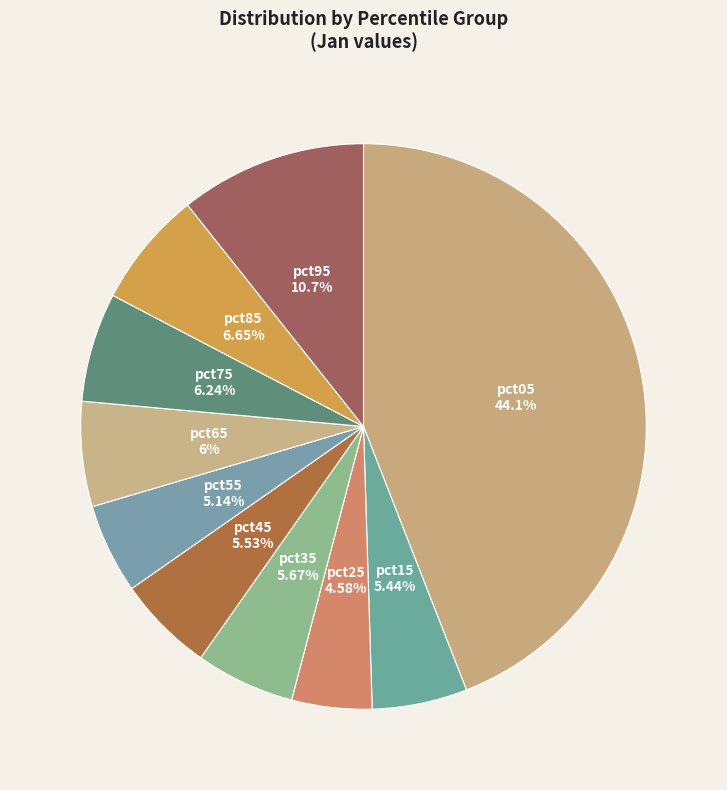

Rank the categories by value from highest to lowest.

pct05, pct95, pct85, pct75, pct65, pct35, pct45, pct15, pct55, pct25